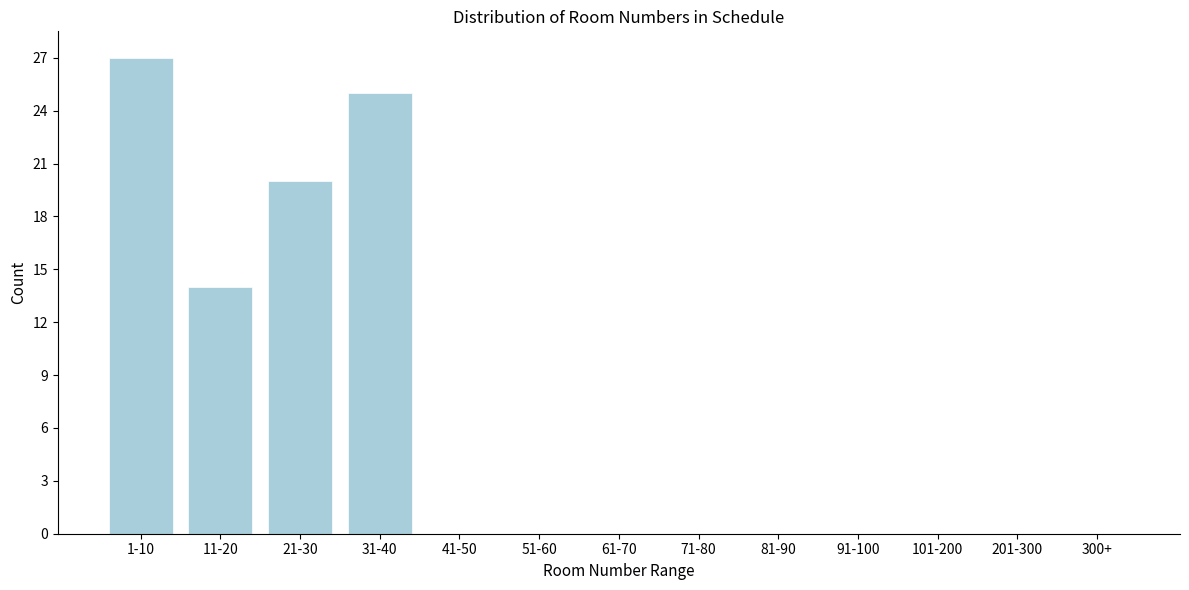

Reading left to right, what are all the values shown in this chart?

1-10=27	11-20=14	21-30=20	31-40=25	41-50=0	51-60=0	61-70=0	71-80=0	81-90=0	91-100=0	101-200=0	201-300=0	300+=0